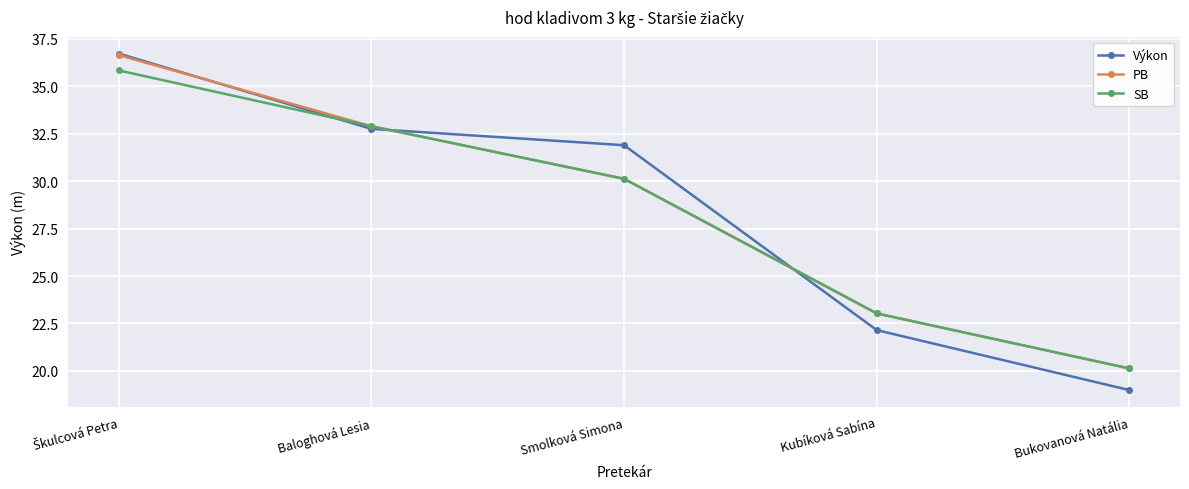

Is the value of SB at Baloghová Lesia greater than the value of PB at Bukovanová Natália?

Yes